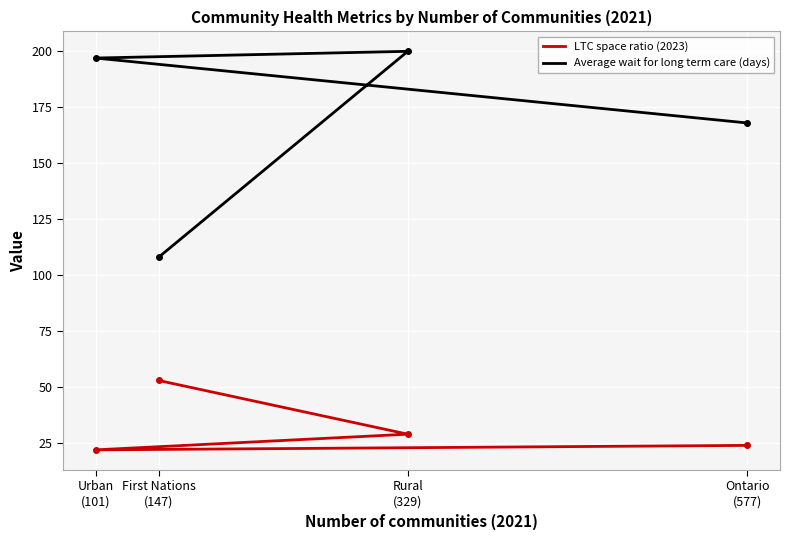

What is the sum of all Average wait for long term care (days) values?

673